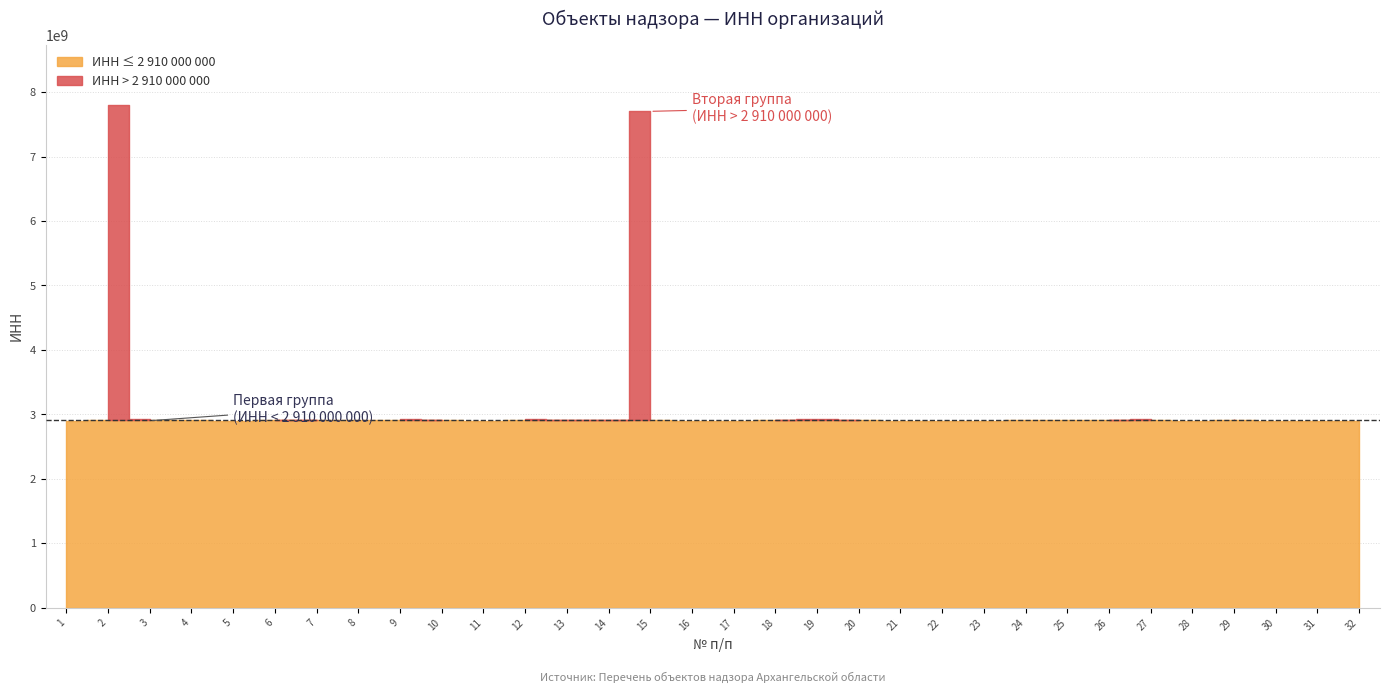

True or false: INN has more than 2 points higher than both neighbors.

True